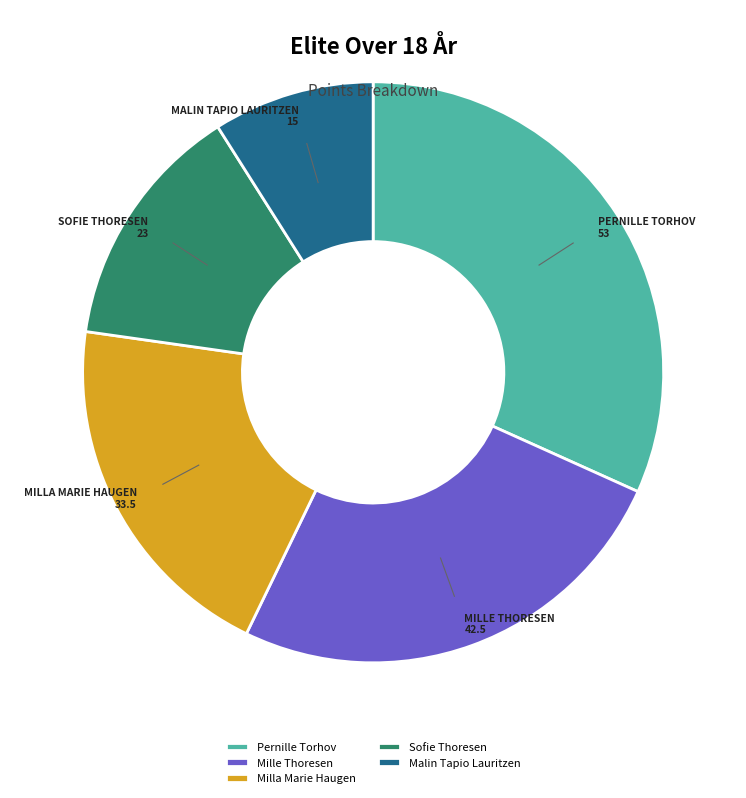

Which slice is the largest?

Pernille Torhov